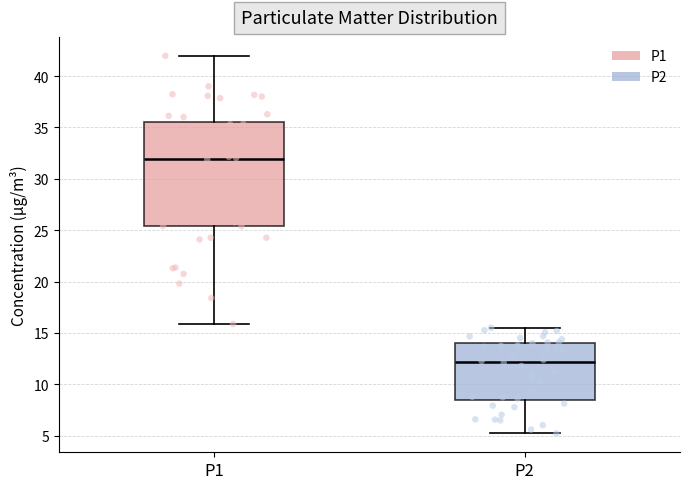

Reading left to right, read every box against the y-axis: the position of its median line, the range the box covers, and the ends of its whiskers. The values are not printed on the chart, so give them approximately, as read against the axis.

P1: median 32.0, box 25.5 to 35.5, whiskers 16.0 to 42.0
P2: median 12.0, box 8.5 to 14.0, whiskers 5.0 to 15.5